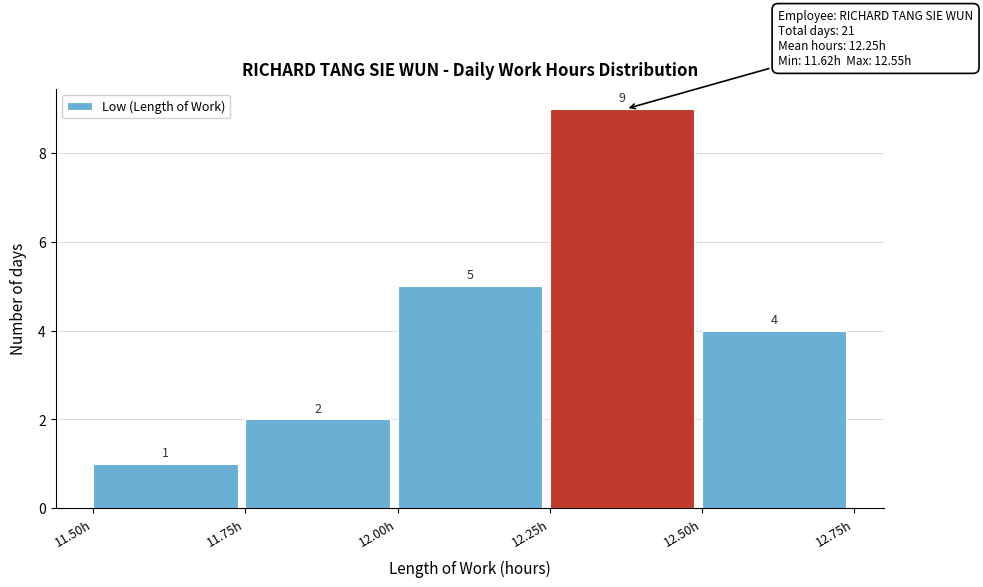

Which range on the x-axis has the tallest bar?

12.25 to 12.50